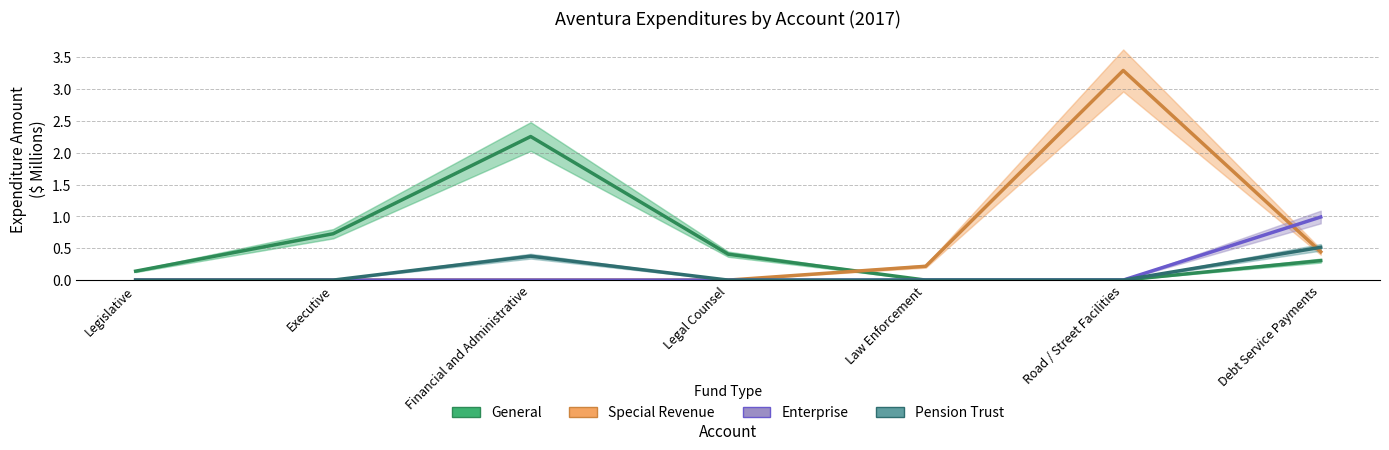

Count the Pension Trust values in the range 0 to 1.

7